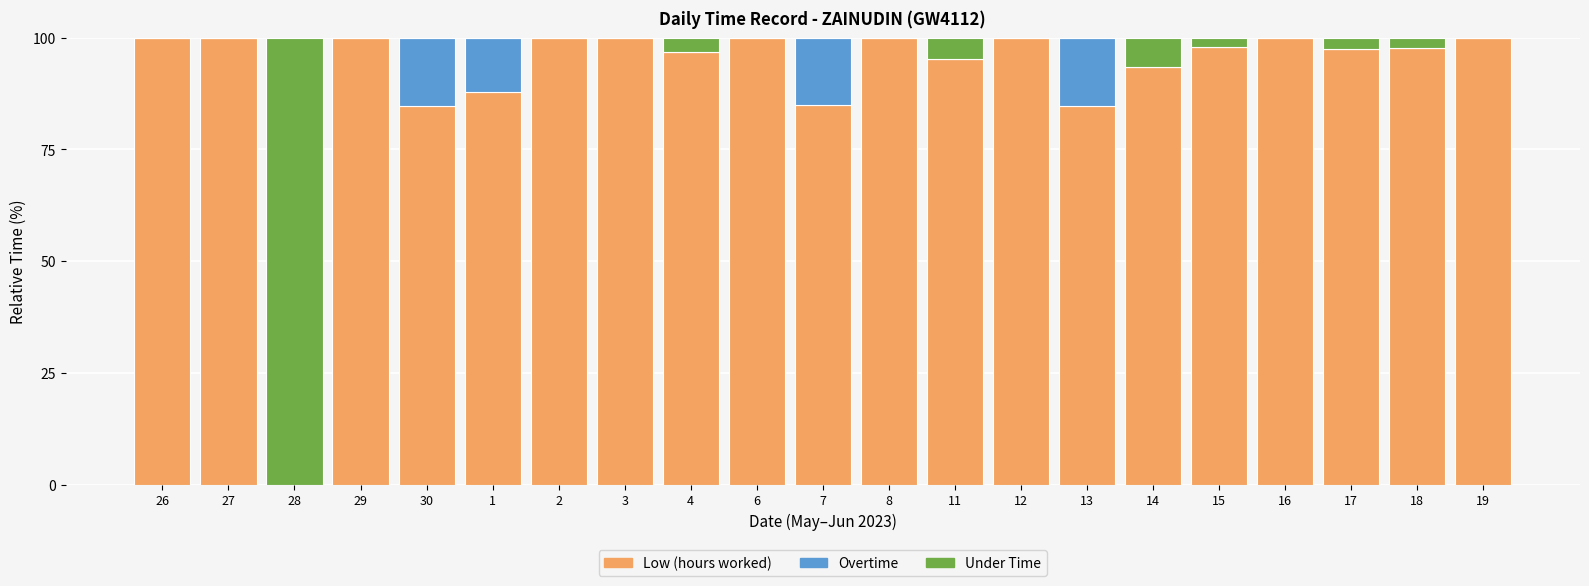

The Low (hours worked) series shows 95.2 at 11. True or false?

True